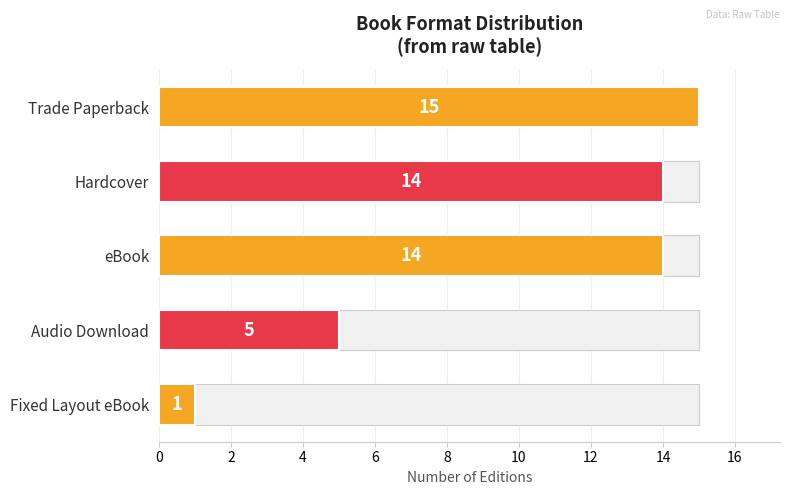

How many series are shown in this chart?

1